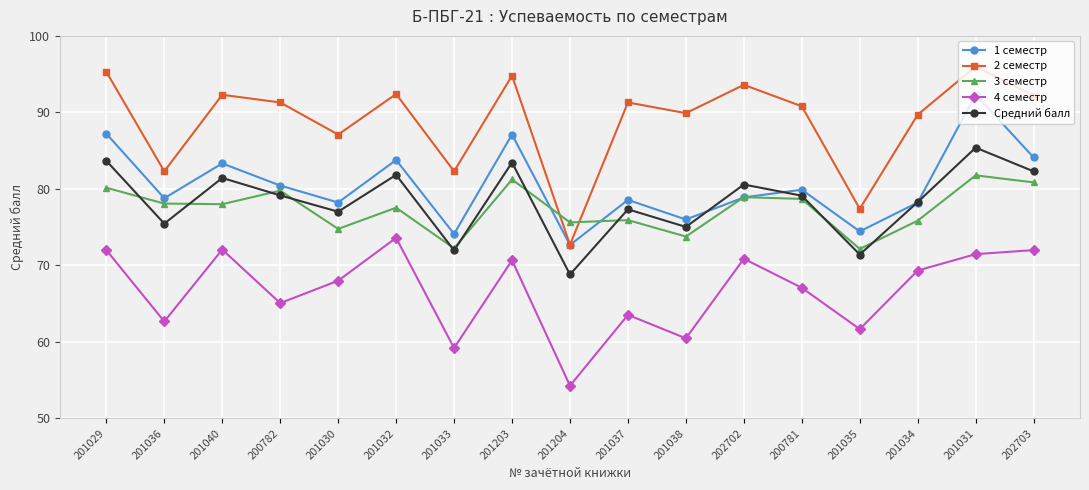

What is the label of the 5th point from the right?

200781